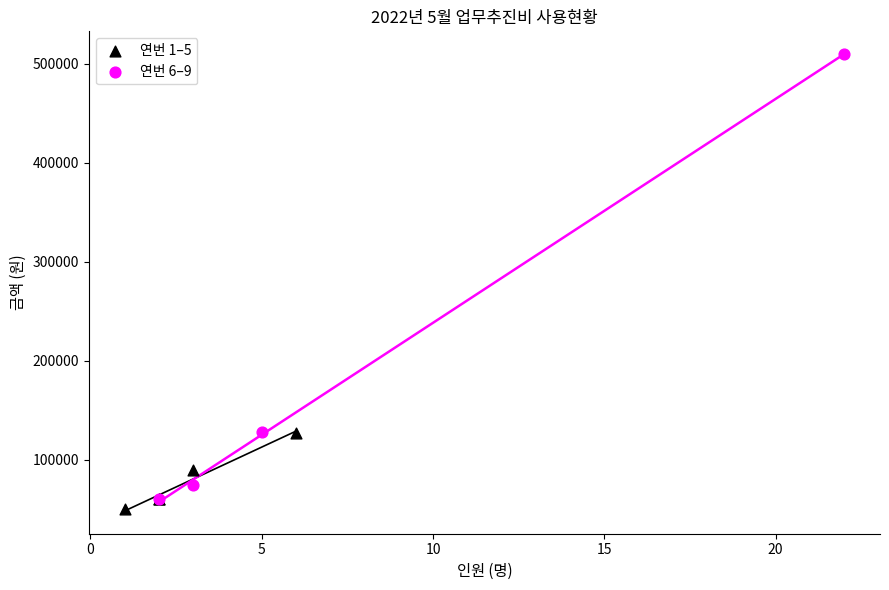

Which series contains the highest Y value?

연번 6–9